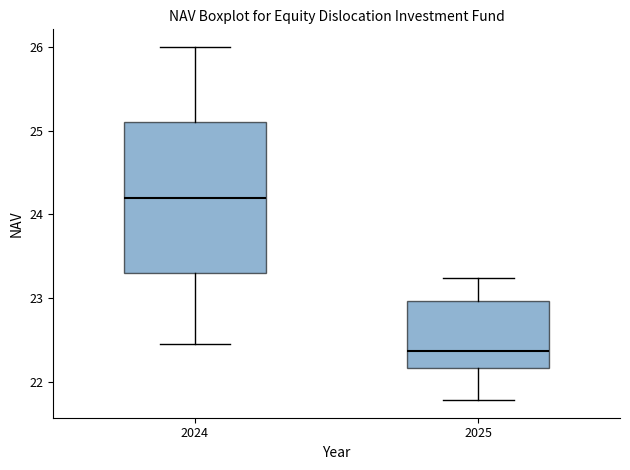

Which box's median line is the lowest?

2025